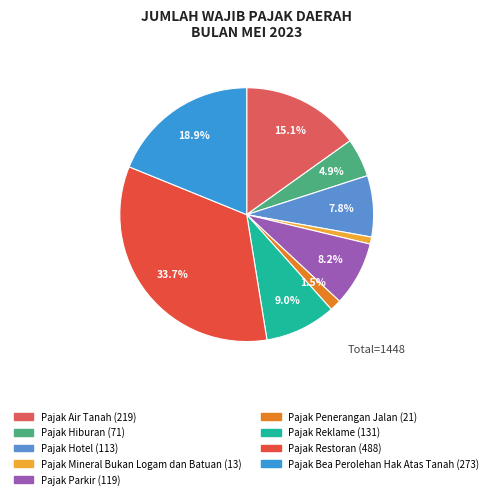

To the nearest percent, what is the average slice percentage?

11%